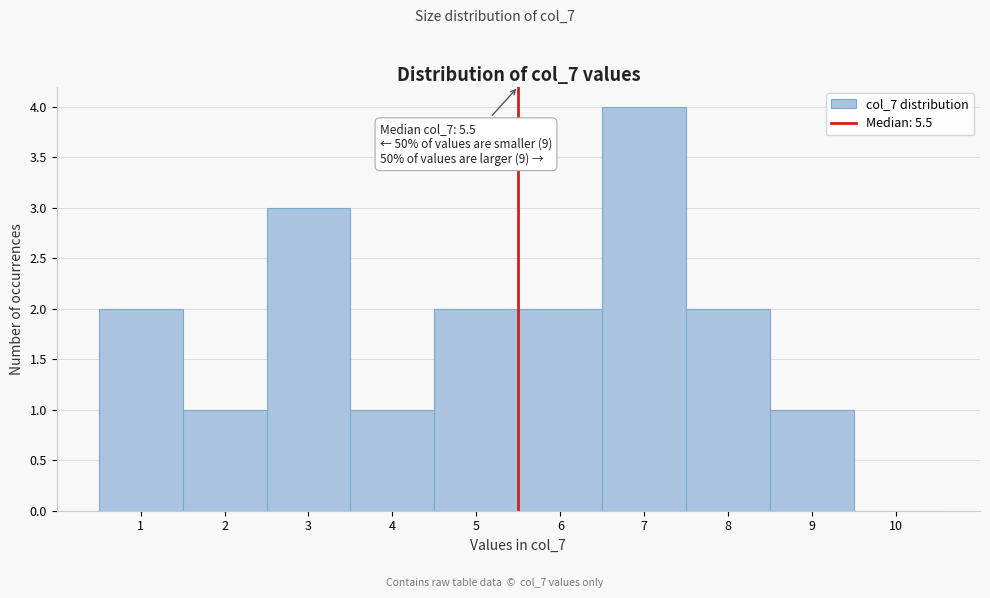

Which range on the x-axis has the tallest bar?

6.5 to 7.5